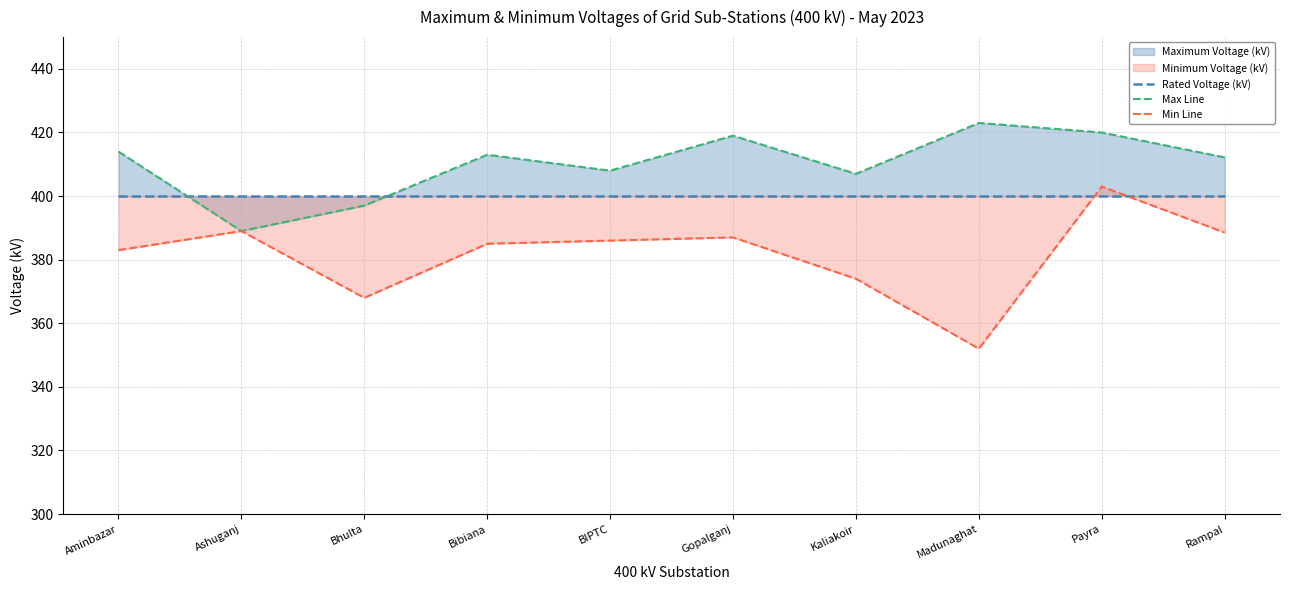

Between Payra and Gopalganj, which is larger?

Payra